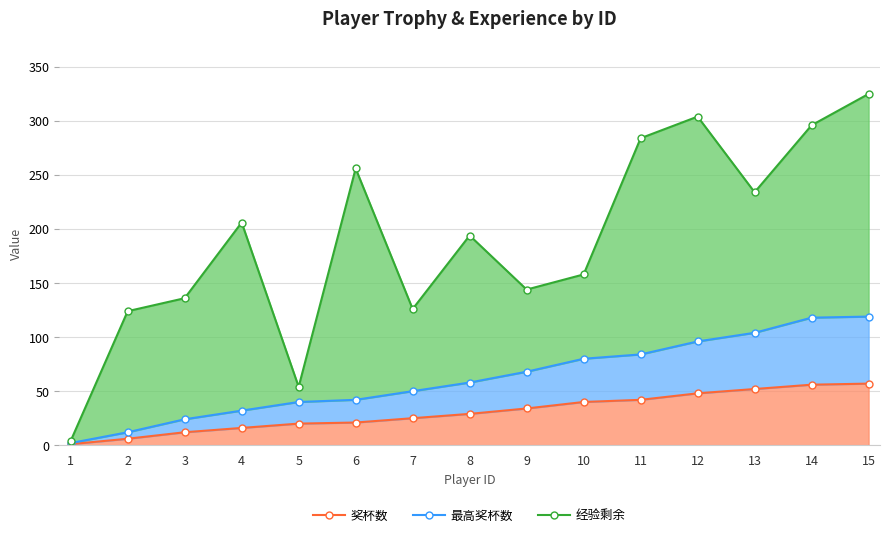

What is the average value of the 最高奖杯数 series?

62